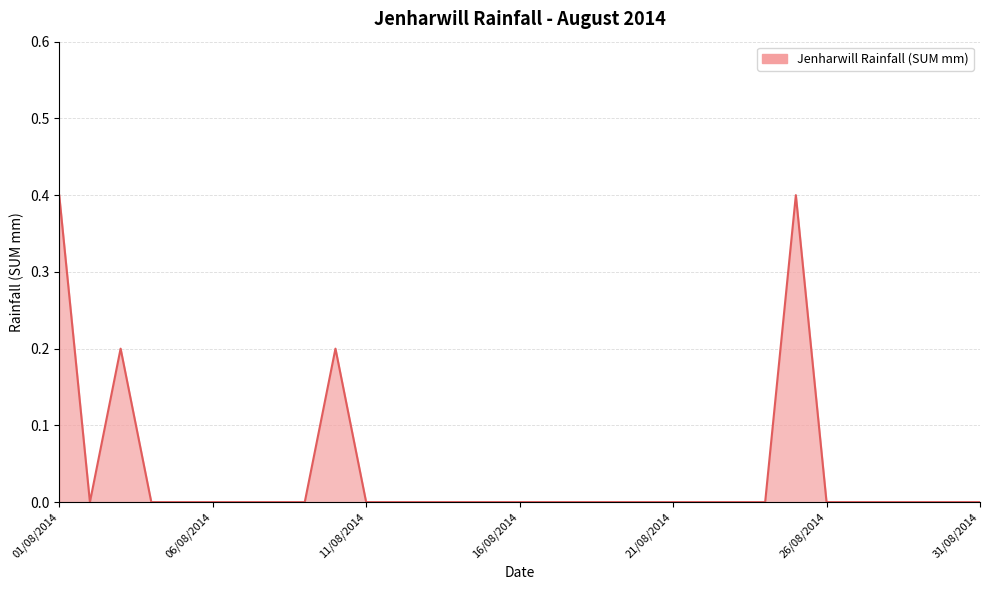

Count the values in the range 0 to 1.

31